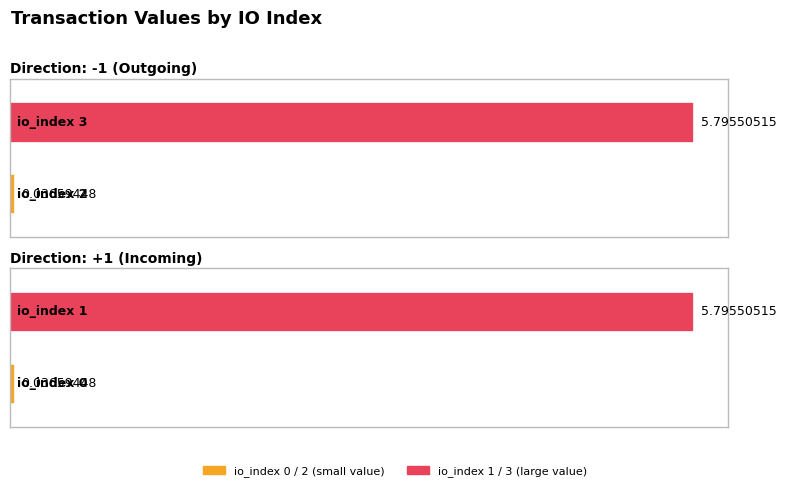

Reading left to right, what are all the values shown in this chart?

0=0.0	1=5.8	2=0.0	3=5.8